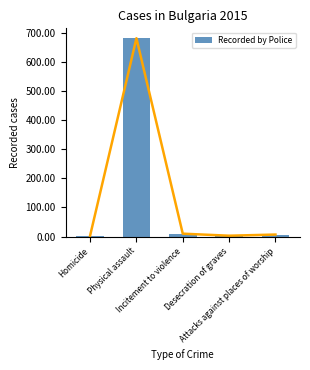

Reading right to left, list all the values displayed in this chart.

7	3	10	681	3